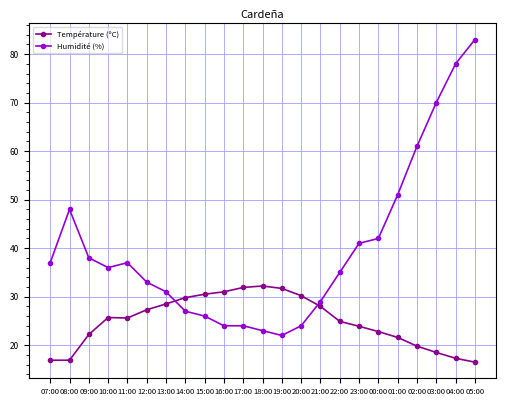

What is the label of the 20th point from the left?

02:00